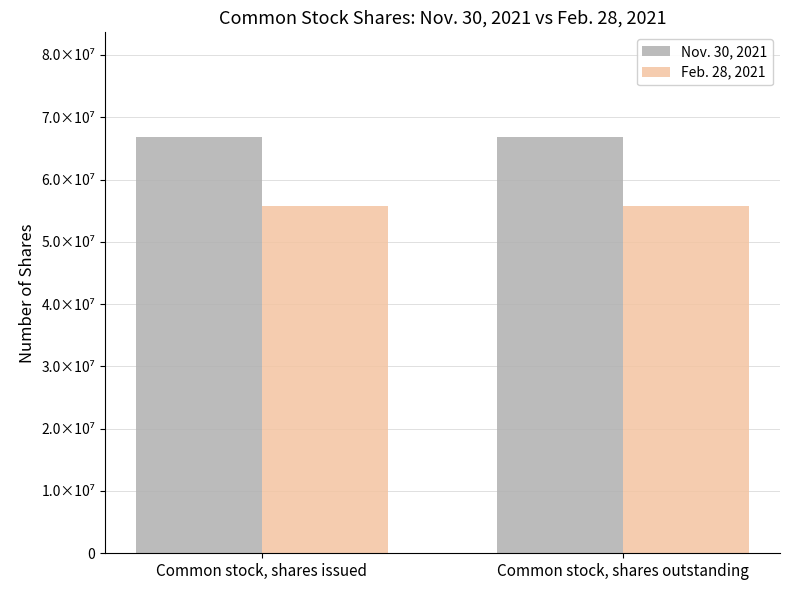

What are all the series names shown in the legend?

Nov. 30, 2021, Feb. 28, 2021